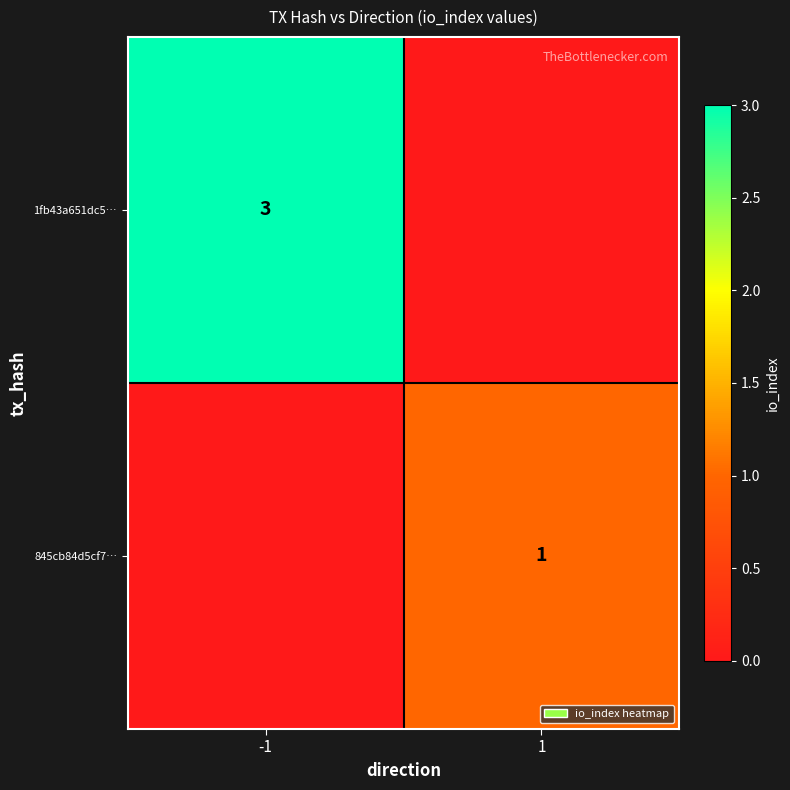

Is it true that 1fb43a651dc5… equals 4 at -1?

False